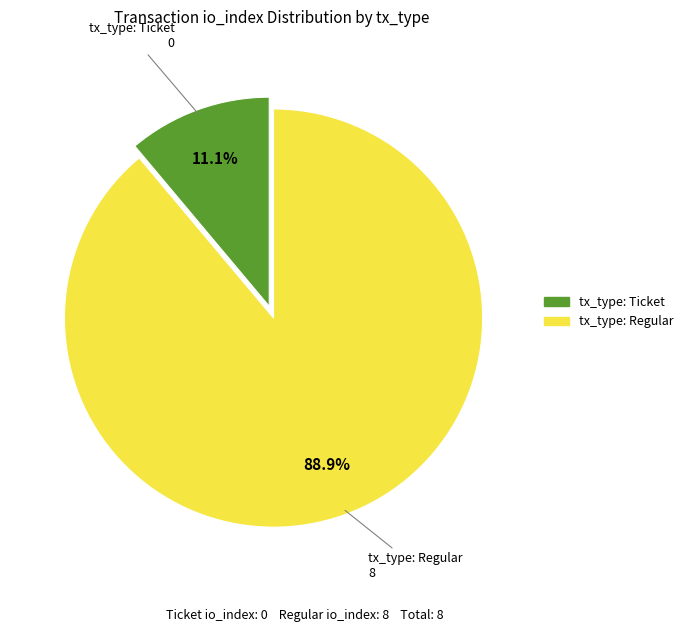

Rank the categories by value from lowest to highest.

tx_type: Ticket, tx_type: Regular